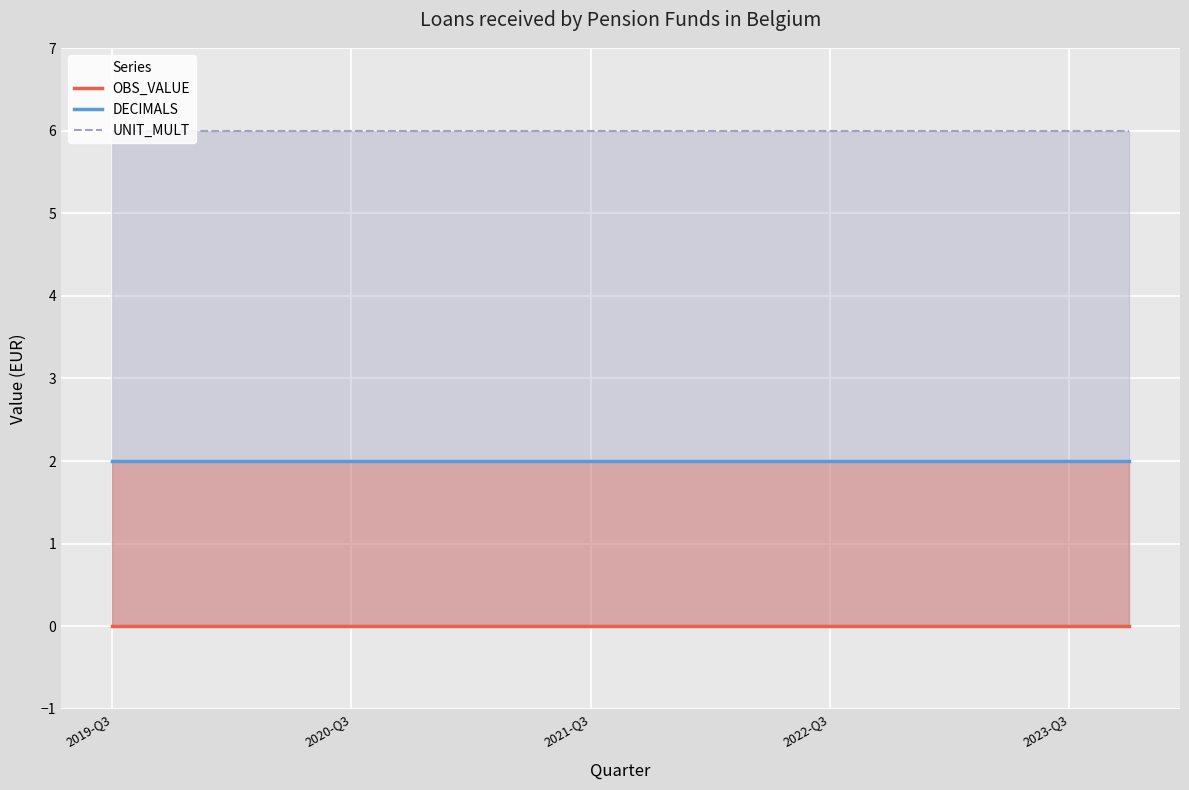

Is it true that UNIT_MULT equals 6 at 2021-Q3?

True